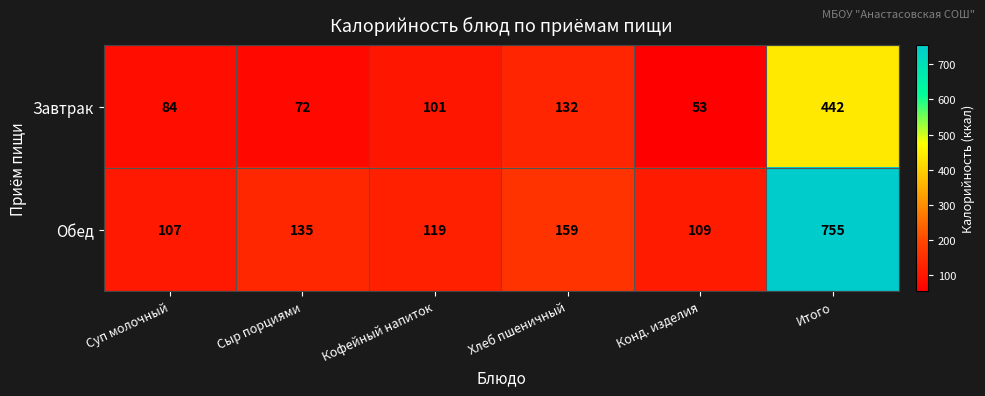

Where is Обед nearest to the value 431?

Хлеб пшеничный